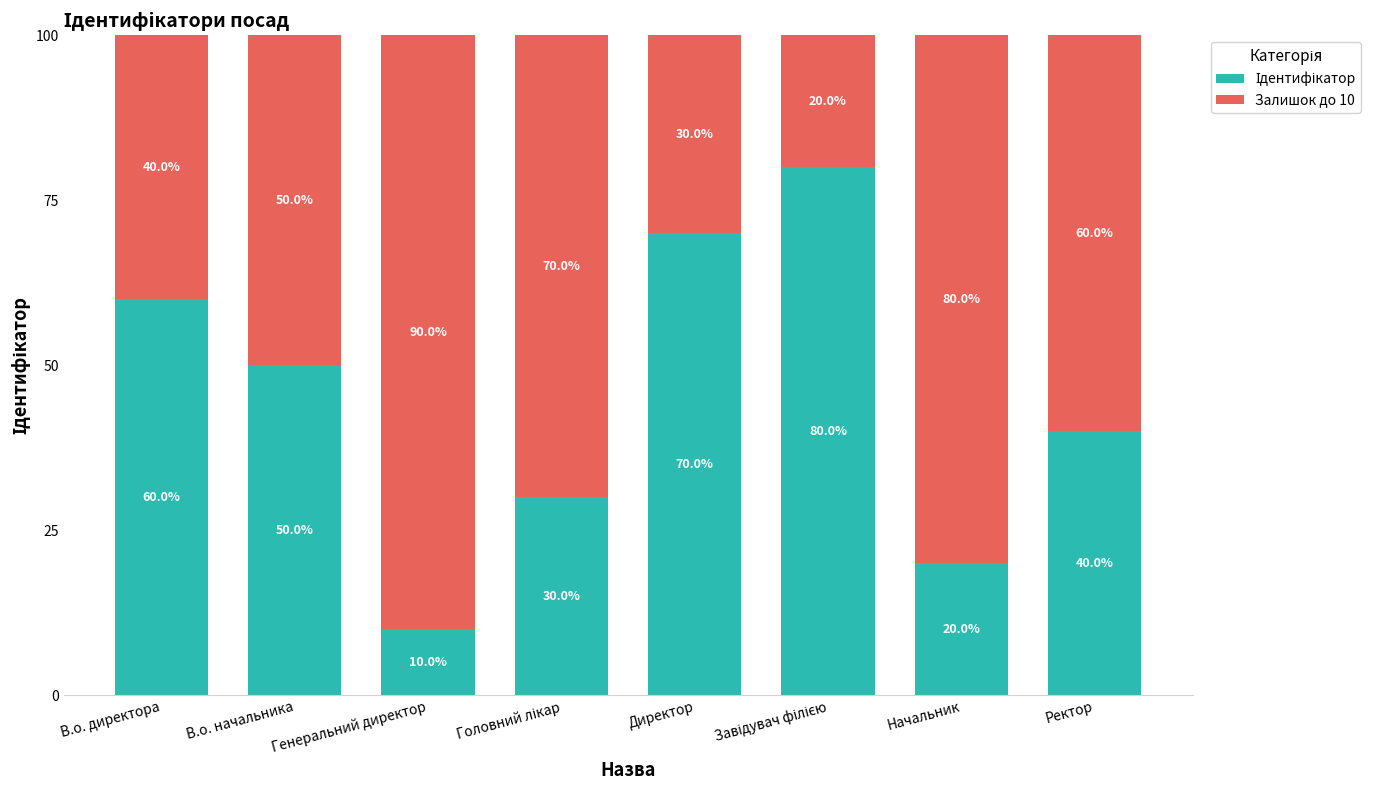

Rank the categories by Ідентифікатор value from highest to lowest.

Завідувач філією, Директор, В.о. директора, В.о. начальника, Ректор, Головний лікар, Начальник, Генеральний директор